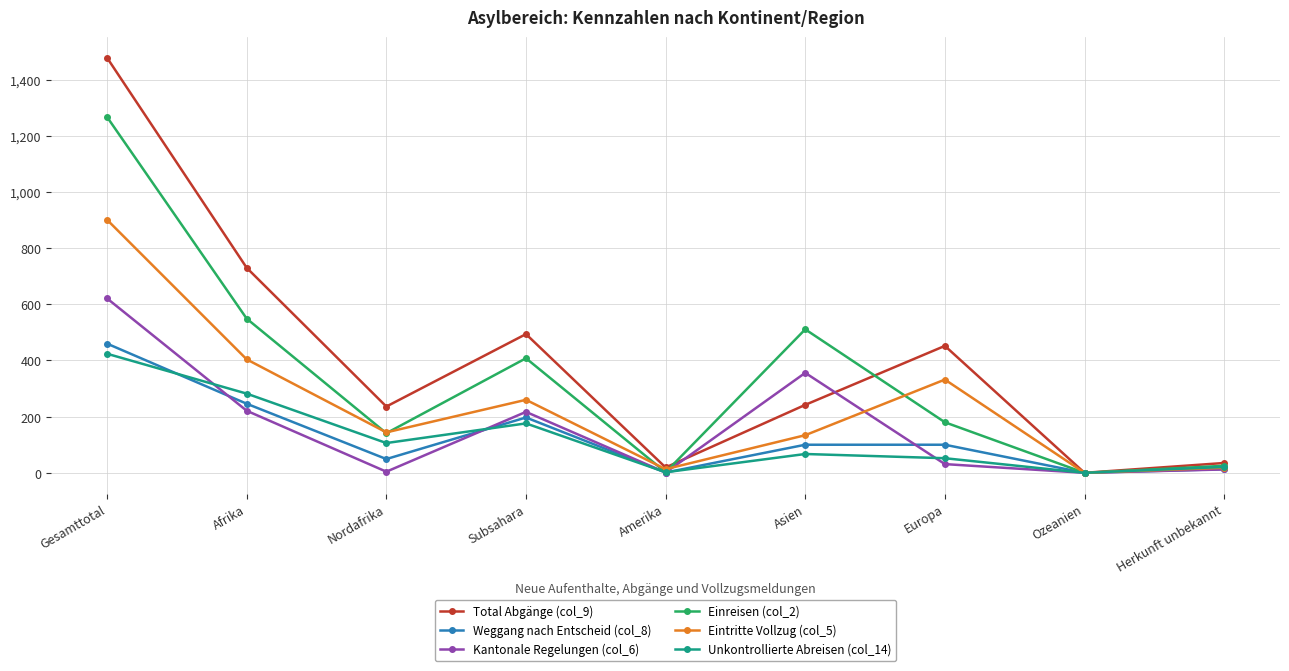

What is the label of the 9th point from the left?

Herkunft unbekannt